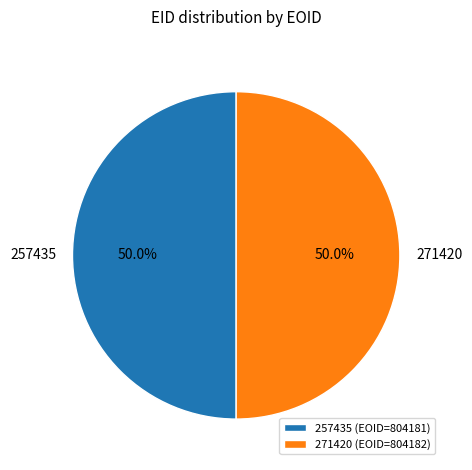

Is it true that 271420 is 50% of the pie?

True